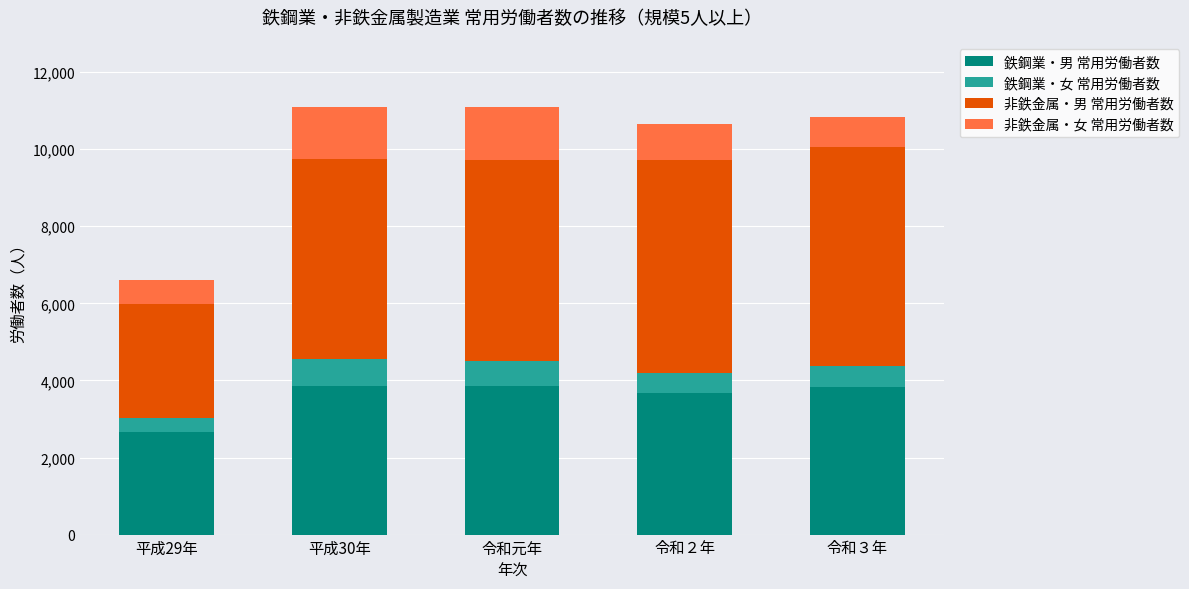

At which label does 鉄鋼業・男 常用労働者数 reach its minimum?

平成29年